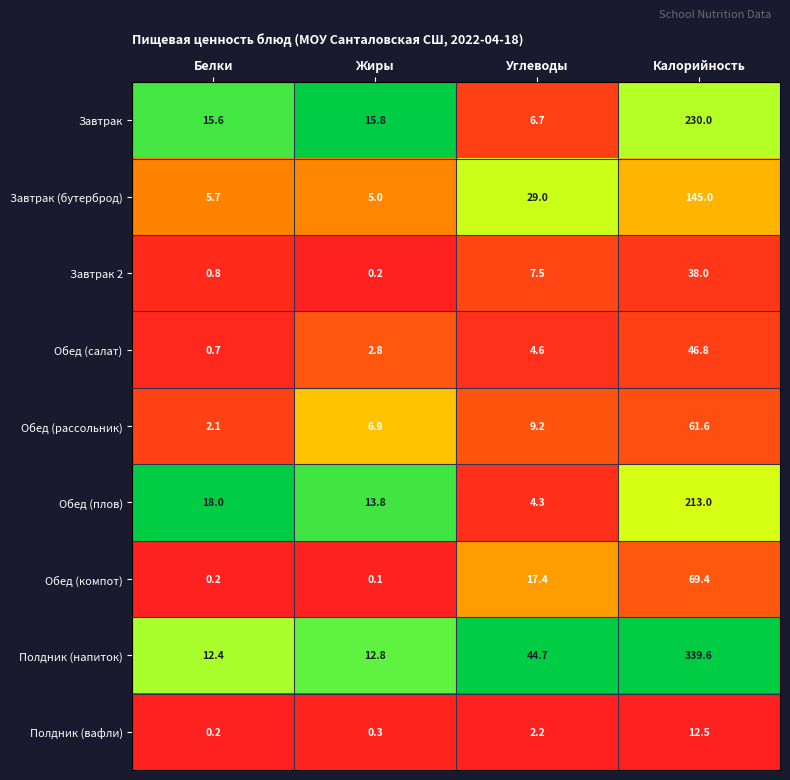

What is the sum of the Обед (компот) values at Жиры and Белки?

0.3